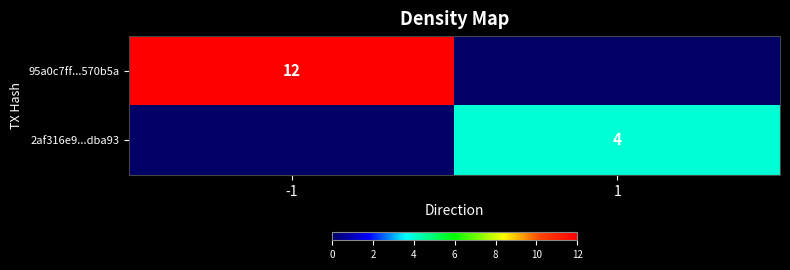

Which has a higher value, -1 or 1?

-1